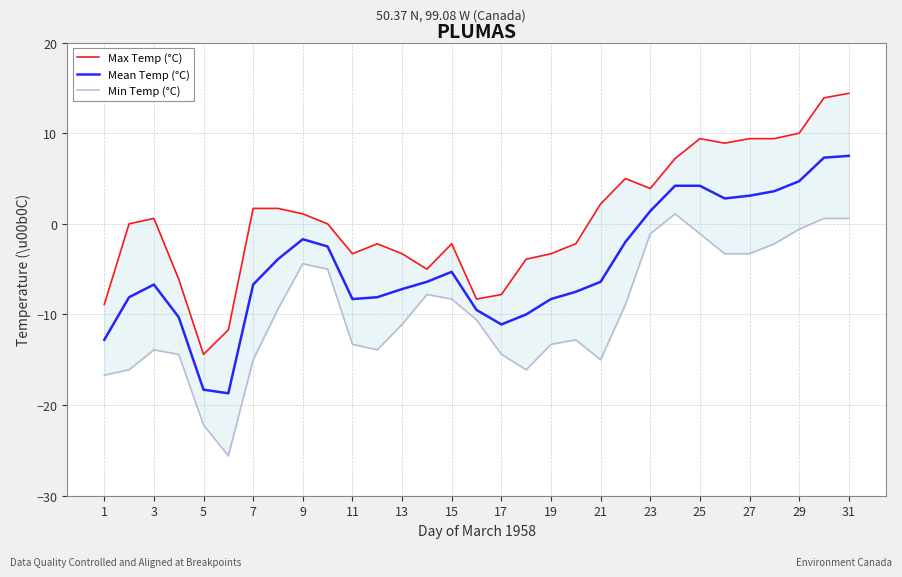

How many lines are shown in the chart?

3